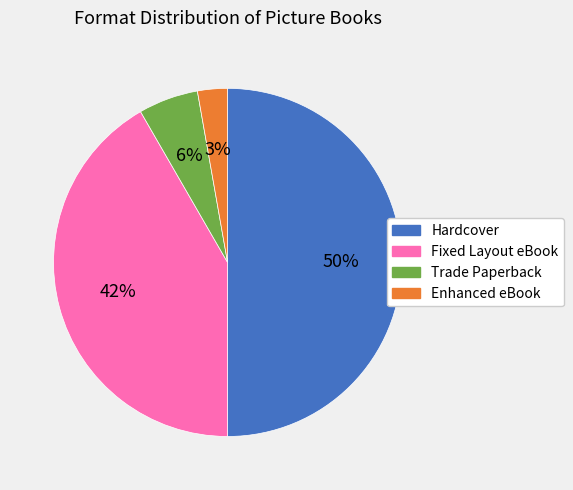

Approximately how many times larger is the value at Fixed Layout eBook compared to Hardcover?

0.8